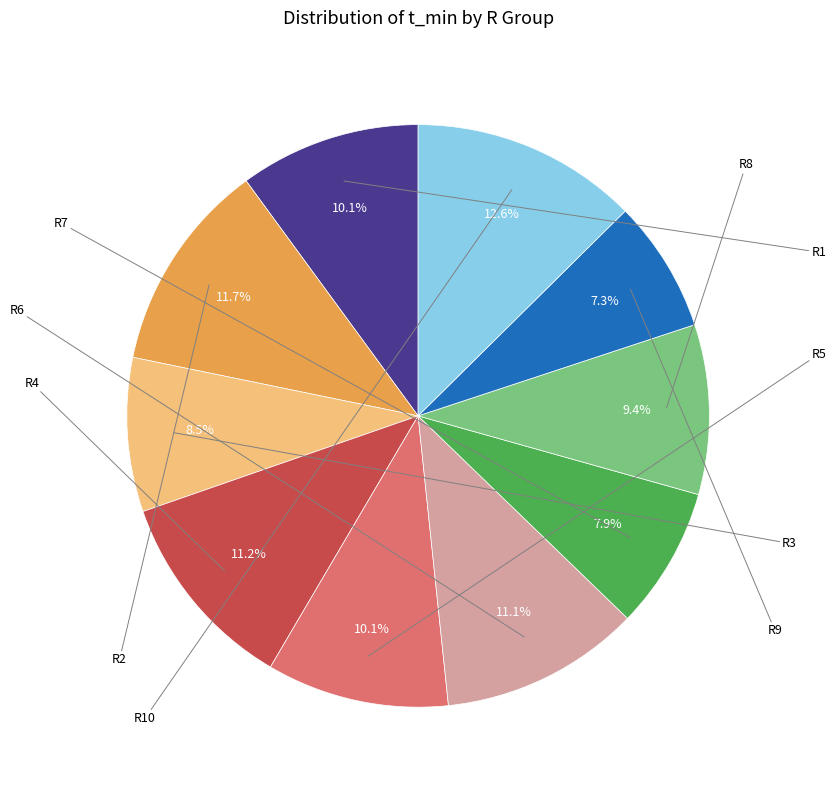

Does any single category account for the majority?

No